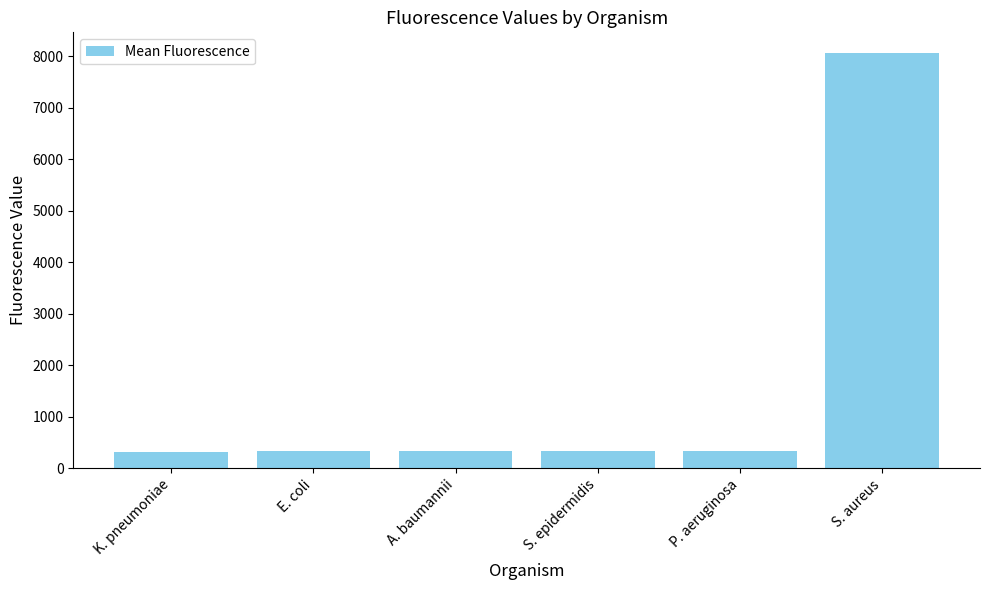

What is the sum of all values?

9697.7